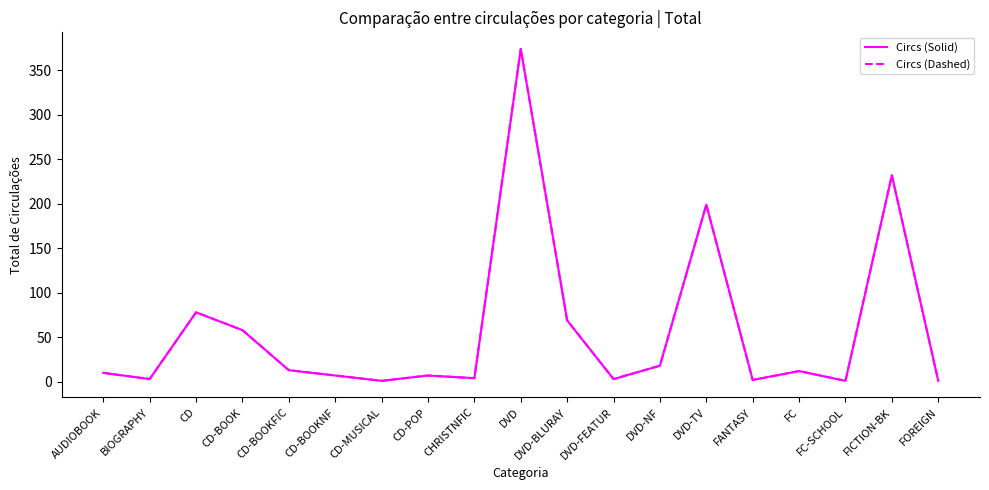

Is this an area chart (filled region under the line)?

No